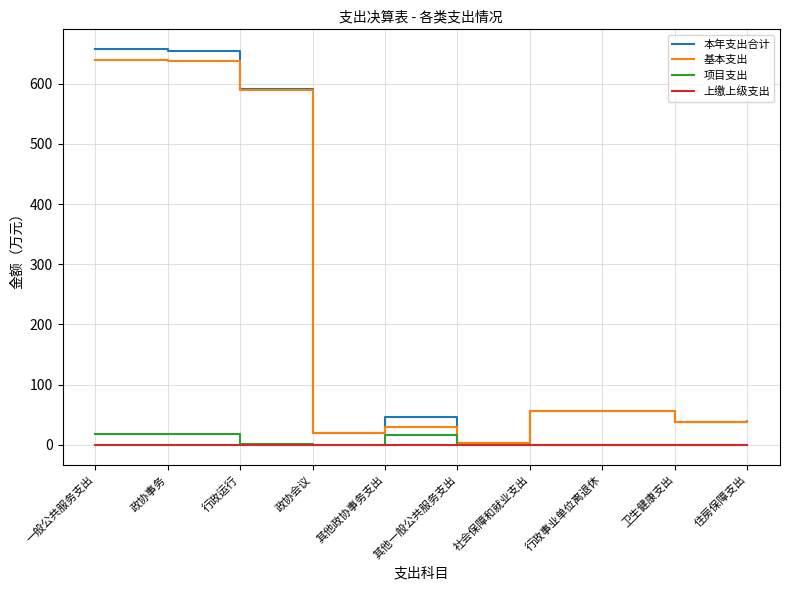

Read the 基本支出 value at 行政运行.

589.9